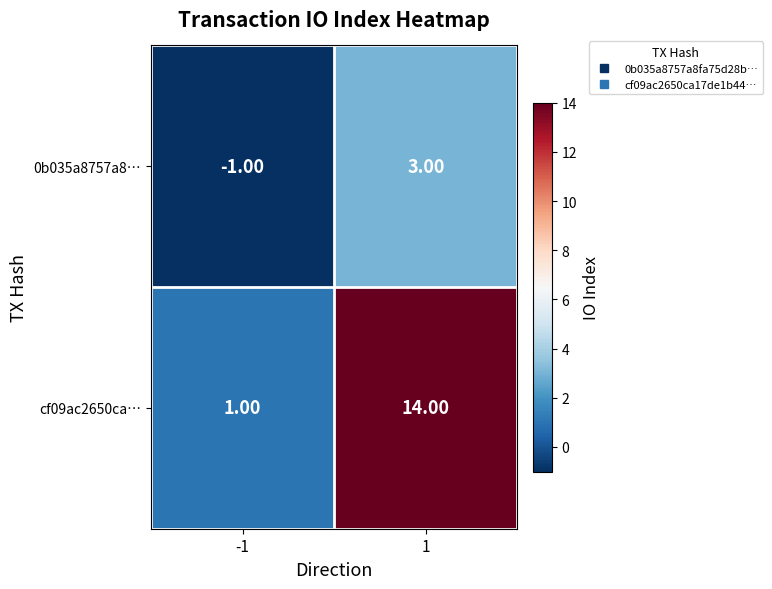

How many values in the cf09ac2650ca… series are below 14?

1